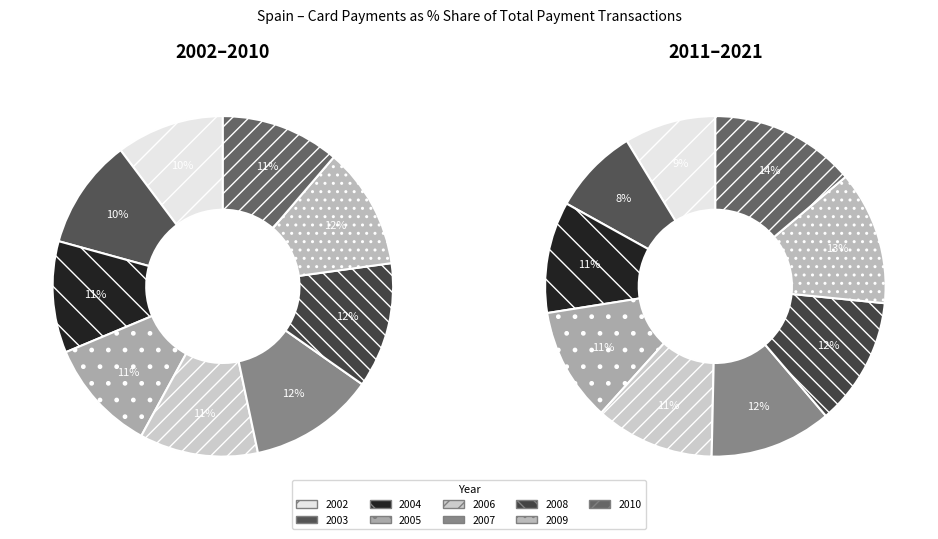

Rank the categories by value from highest to lowest.

2021, 2020, 2019, 2018, 2017, 2014, 2013, 2007, 2008, 2009, 2010, 2006, 2011, 2005, 2004, 2003, 2002, 2012